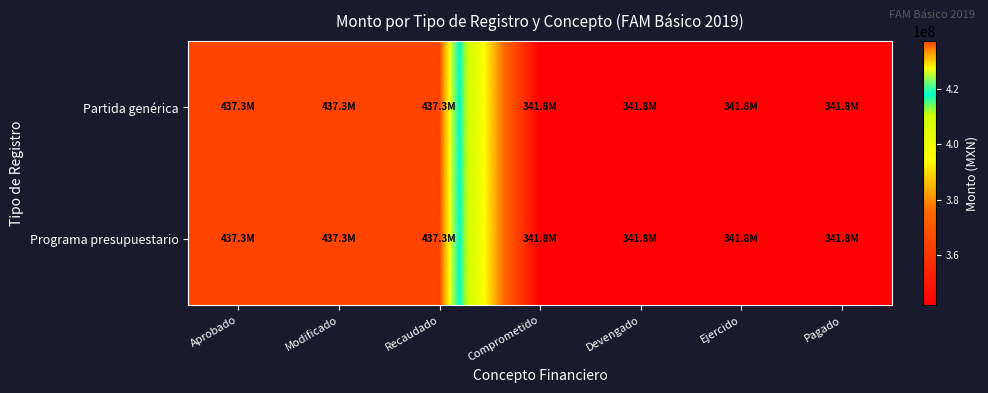

Between Comprometido and Ejercido, which series saw the biggest shift?

Partida genérica